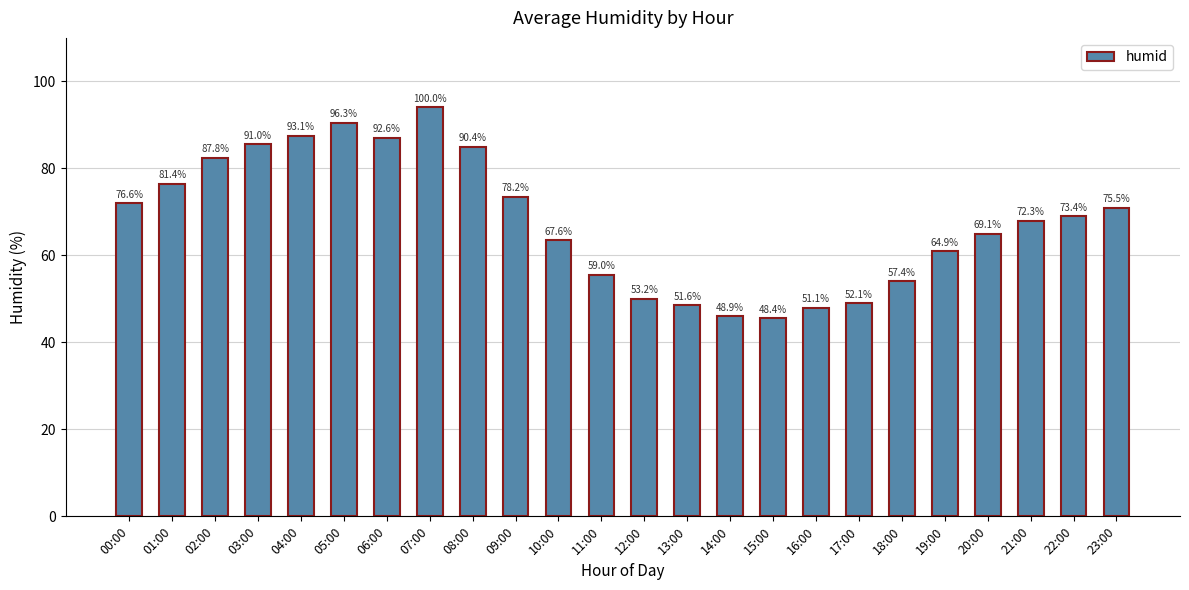

Where is the data nearest to the value 69?

22:00